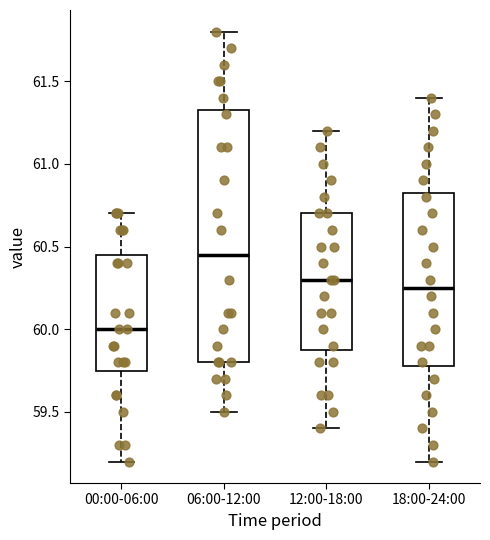

Which box's median line is the highest?

06:00-12:00